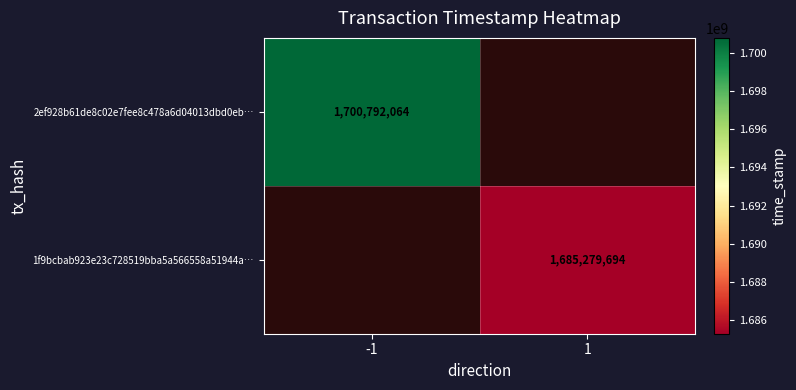

What is the smallest value displayed?

1685279694.0